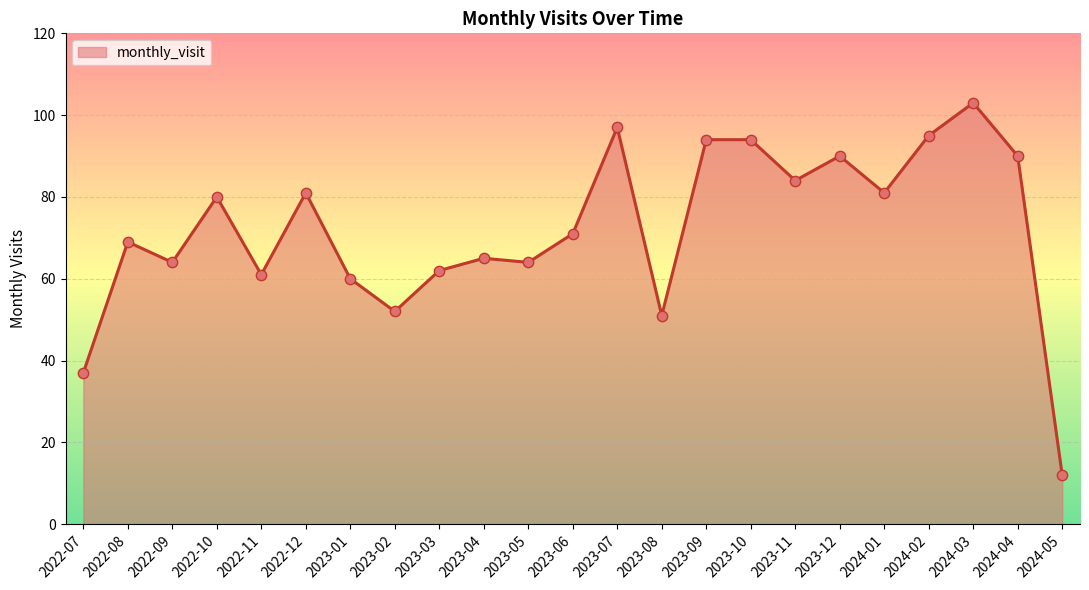

What is the change in value from 2023-06 to 2024-05?

-59